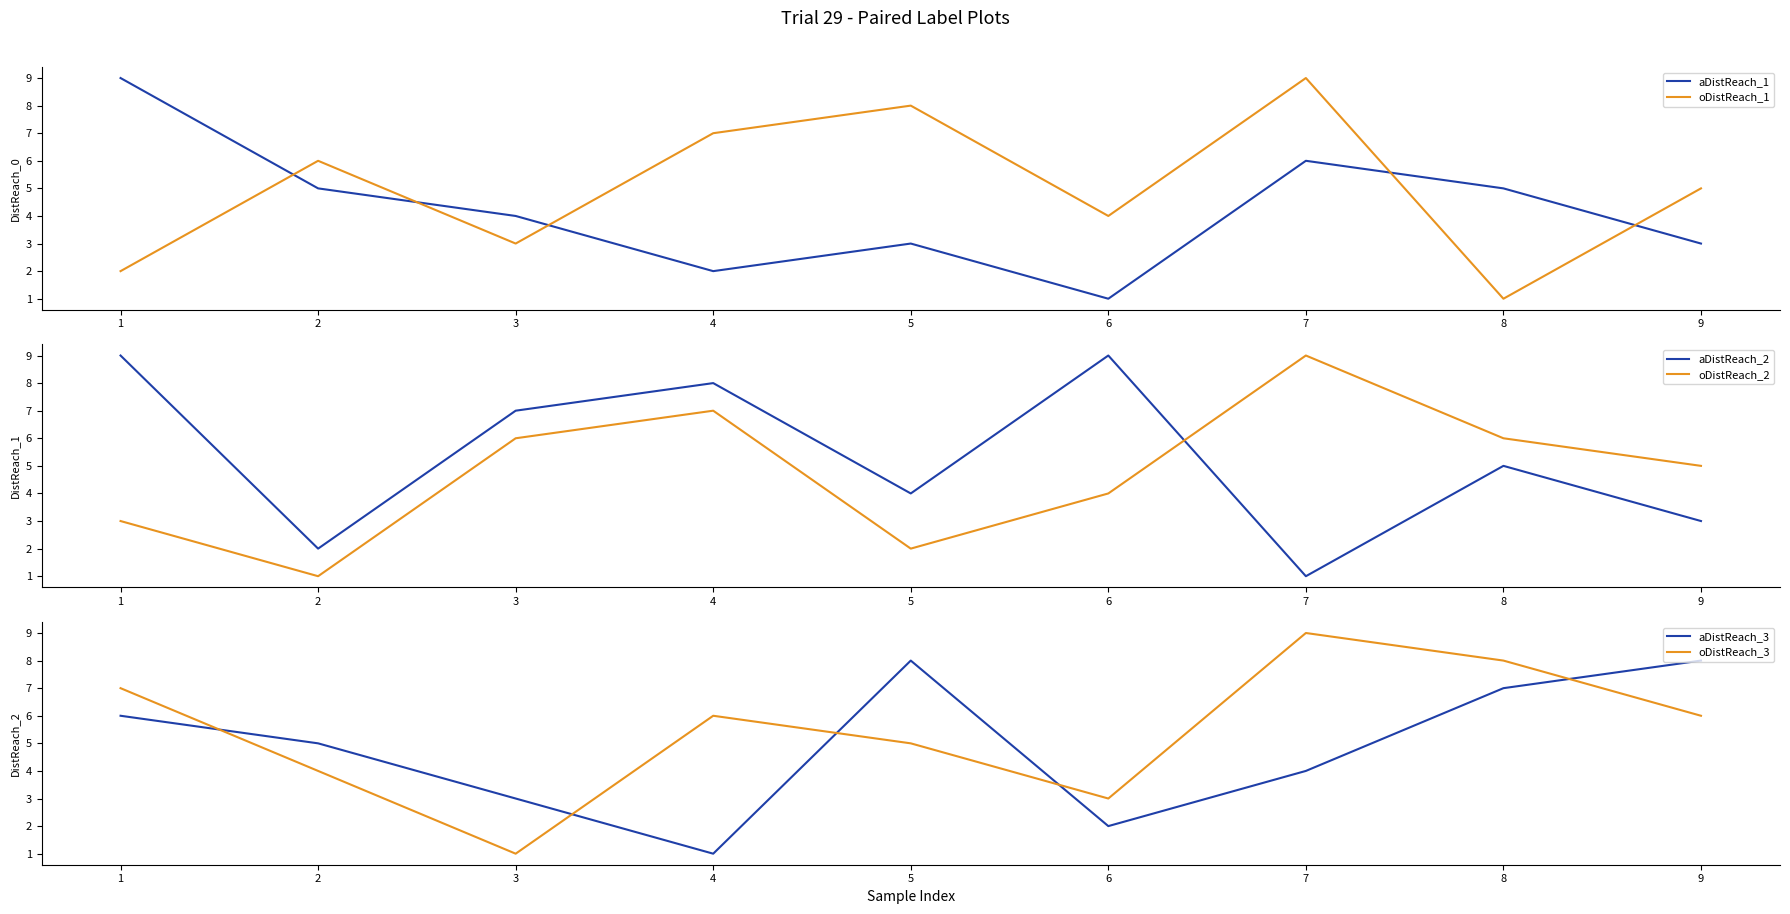

Count the aDistReach_1 values in the range 3 to 5.

5